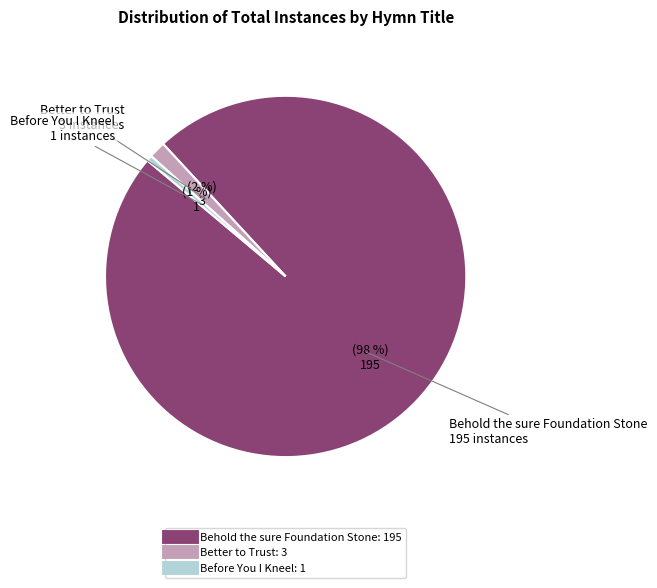

Combined, do Better to Trust and Before You I Kneel account for over 50%?

No